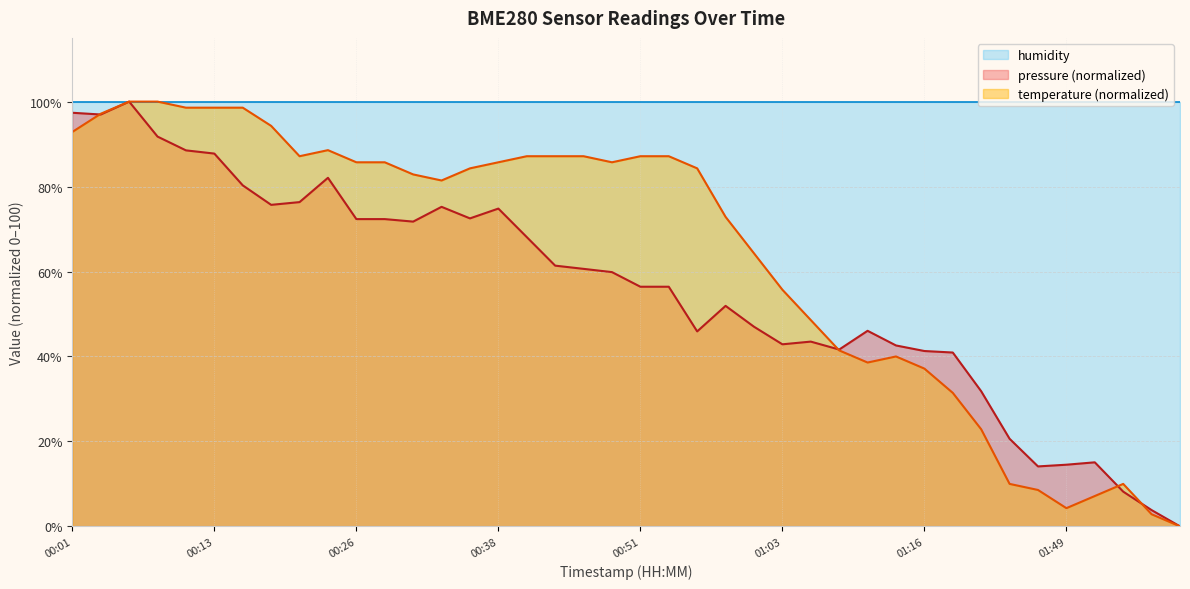

How many data points in temperature are above 84?

21